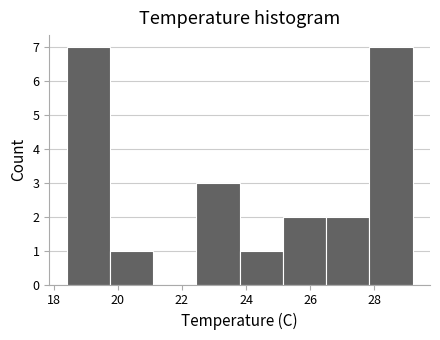

How tall is the bar that spans 18.40 to 19.75 on the x-axis? Neither the bar edges nor the heights are printed on the chart, so give them approximately, as read against the axes.

7